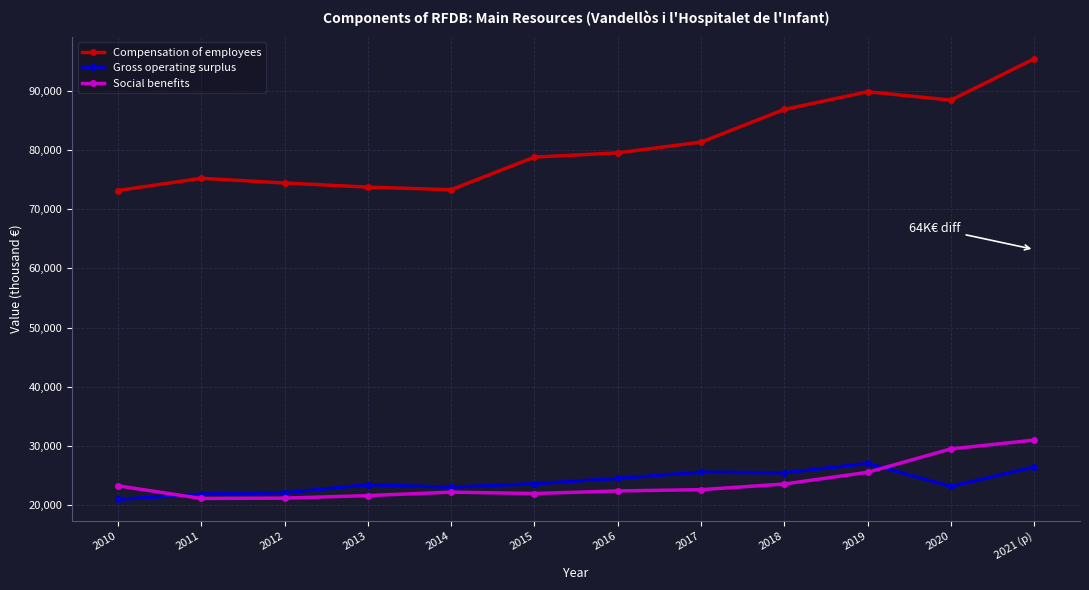

What is the value of the Social benefits point at the 11th from the left?

29463